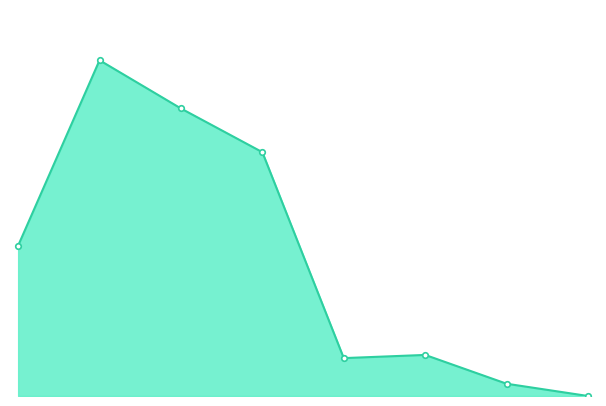

Does the chart have visible grid lines?

No